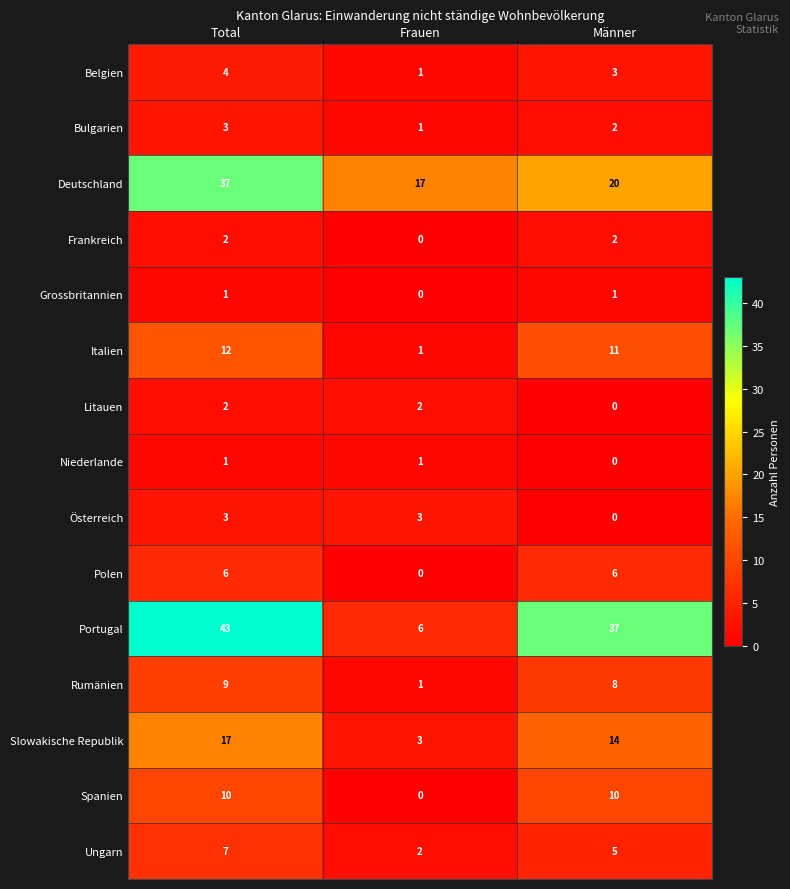

At which category is the sum across all series the highest?

Total